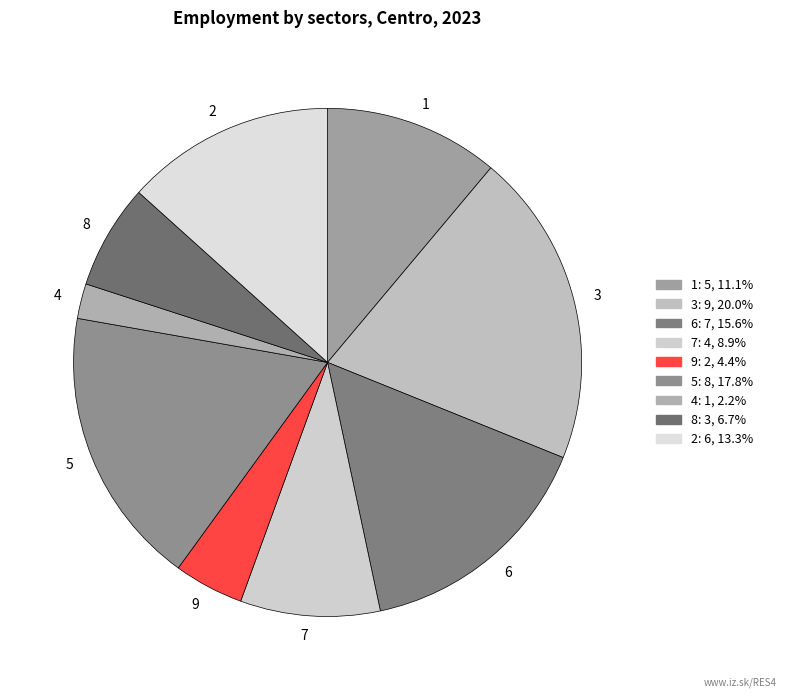

Which has a higher value, 7 or 5?

5